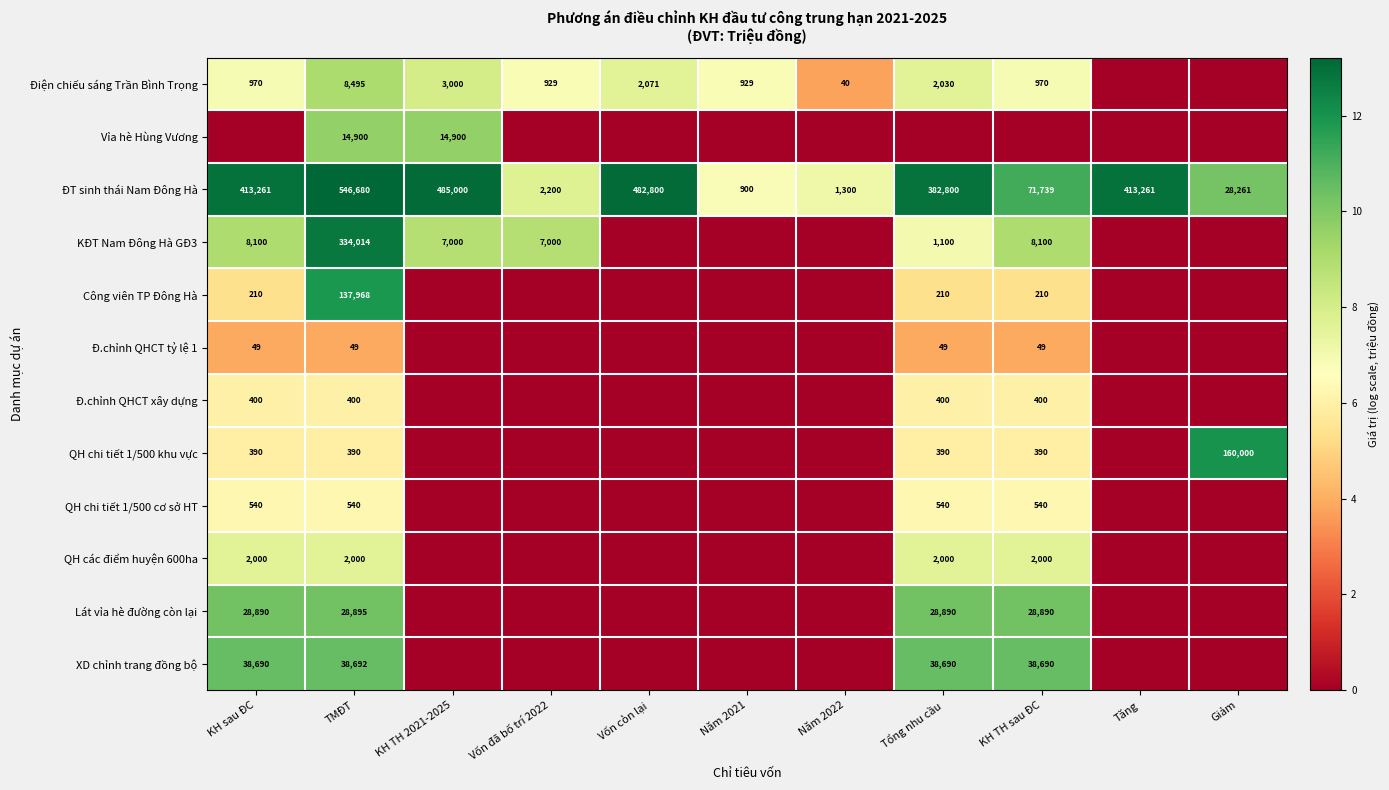

At which label does ĐT sinh thái Nam Đông Hà first exceed 382800?

KH sau ĐC